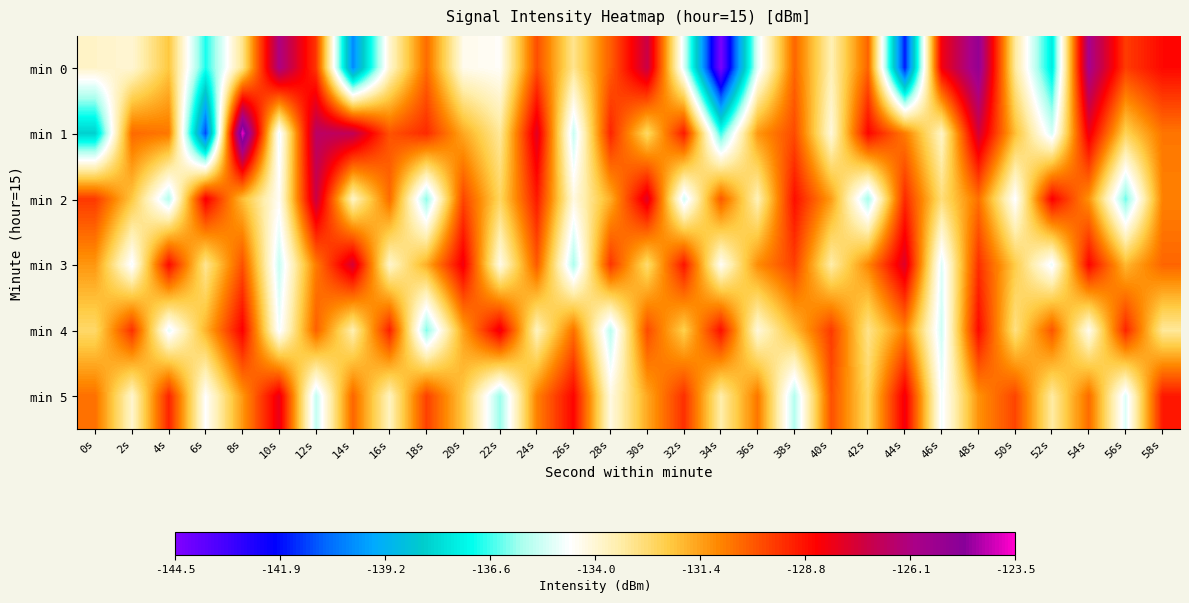

What is the spread (max minus min) of values at 22s?

7.9